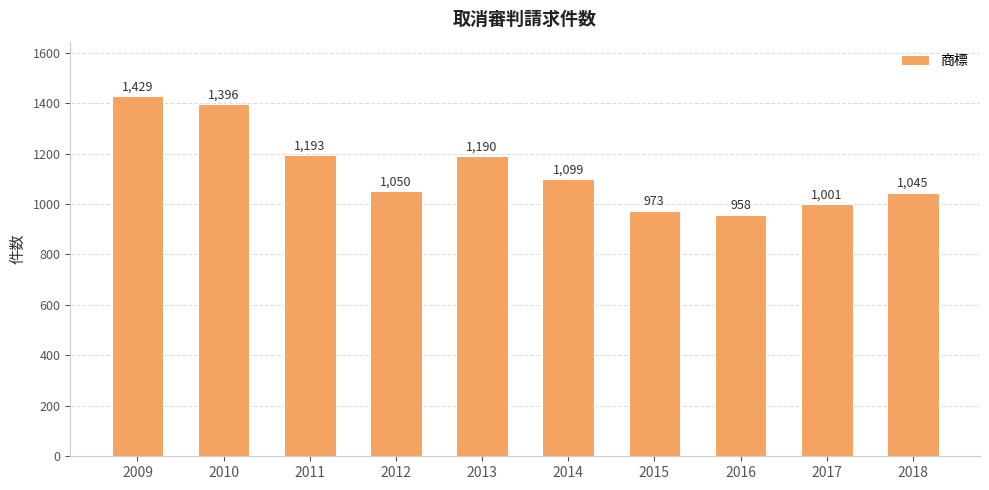

The chart shows a value of 1001 at 2017. True or false?

True